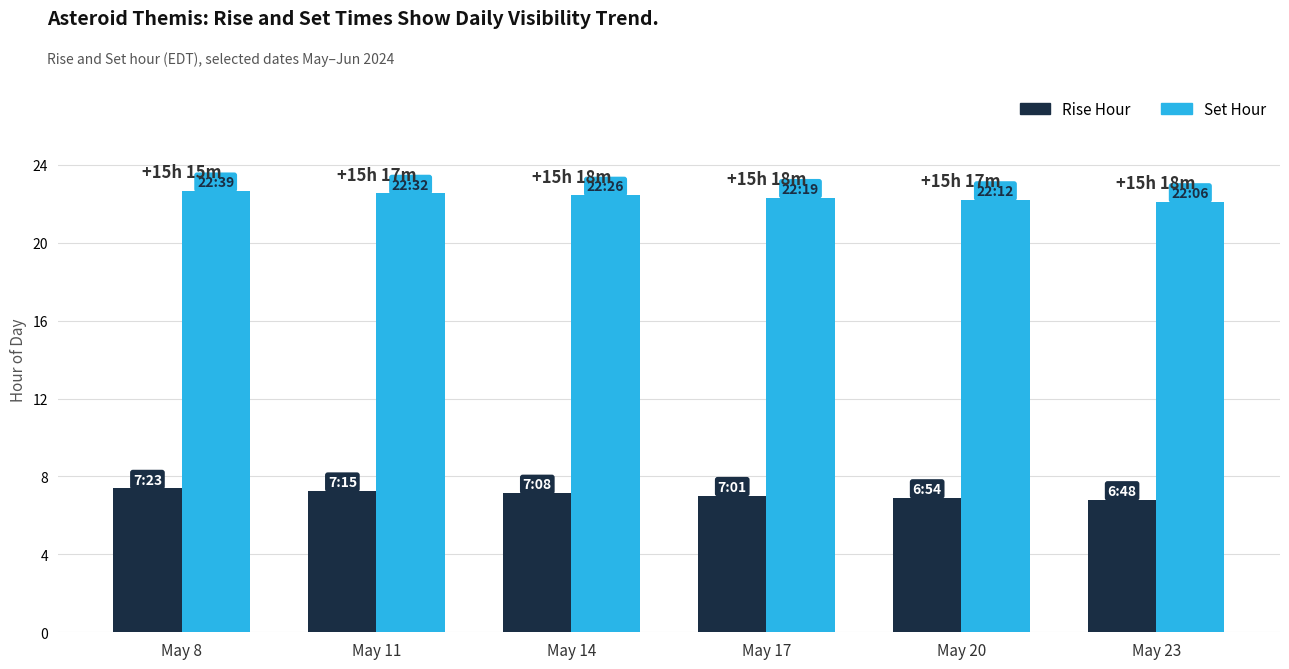

Rank the series at May 20 from highest to lowest value.

Set Hour, Rise Hour